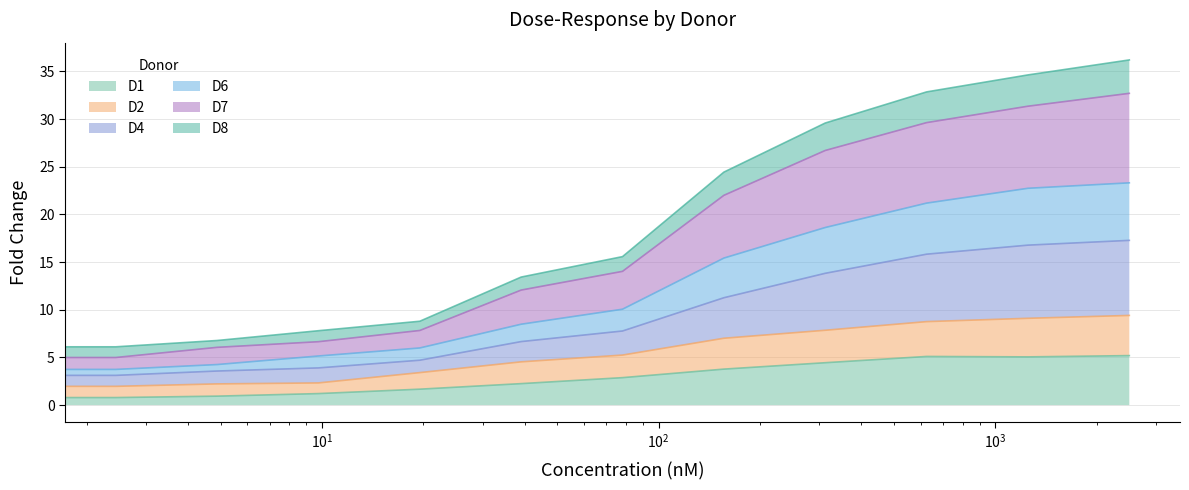

Is it true that D8 equals 10.3 at $\mathdefault{10^{4}}$?

False